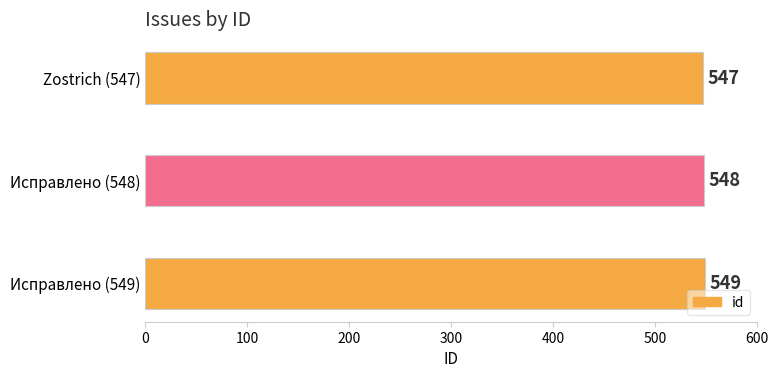

Does the chart contain any negative values?

No